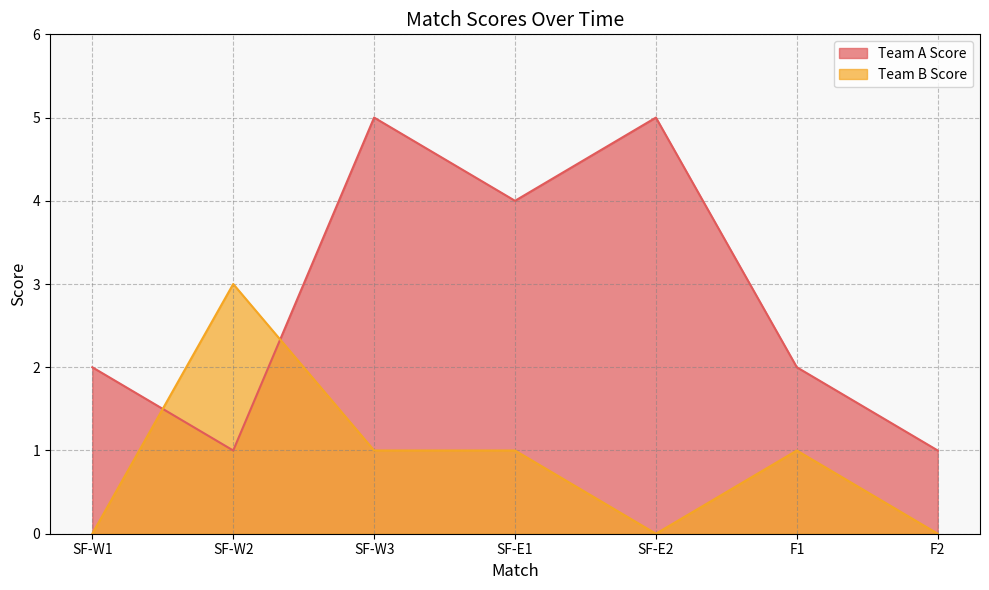

What is the sum of the Team A Score values at SF-W3 and SF-E1?

9